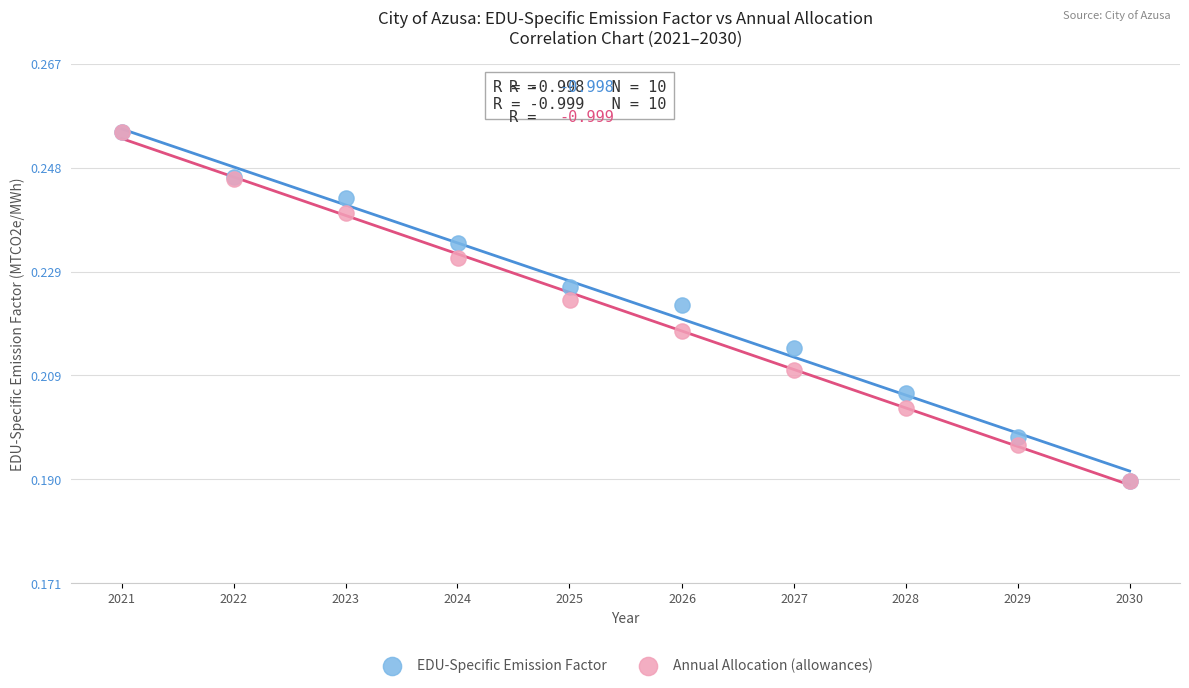

What are all the series names shown in the legend?

EDU-Specific Emission Factor, Annual Allocation (allowances)